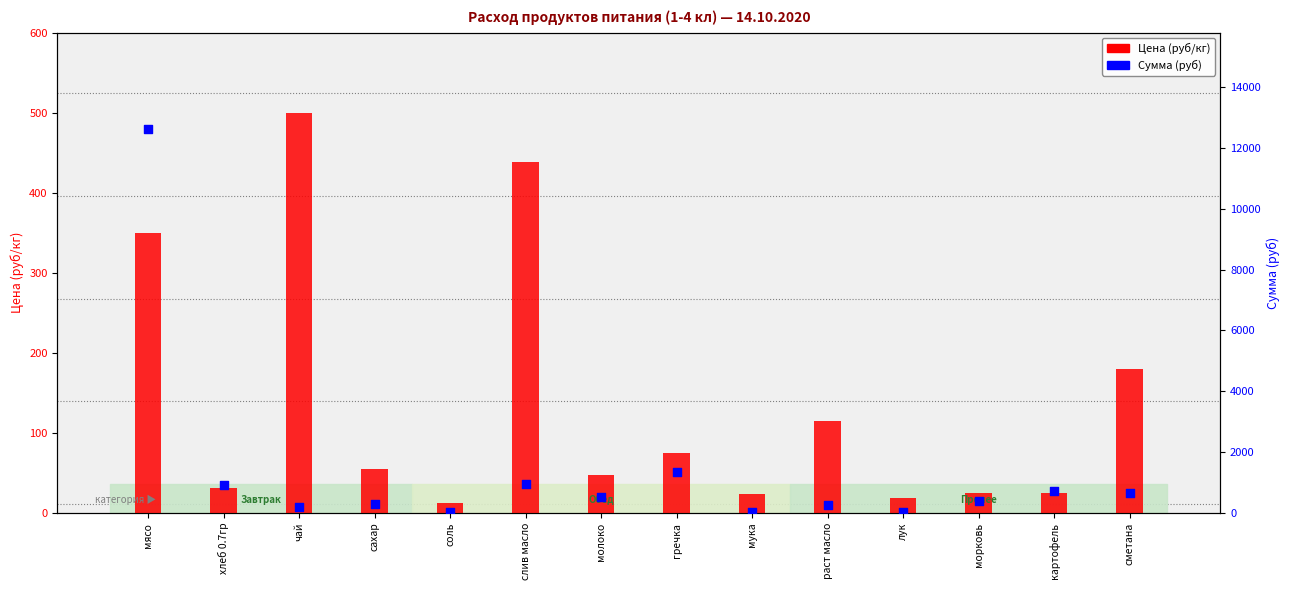

At which category is the sum across all series the highest?

мясо